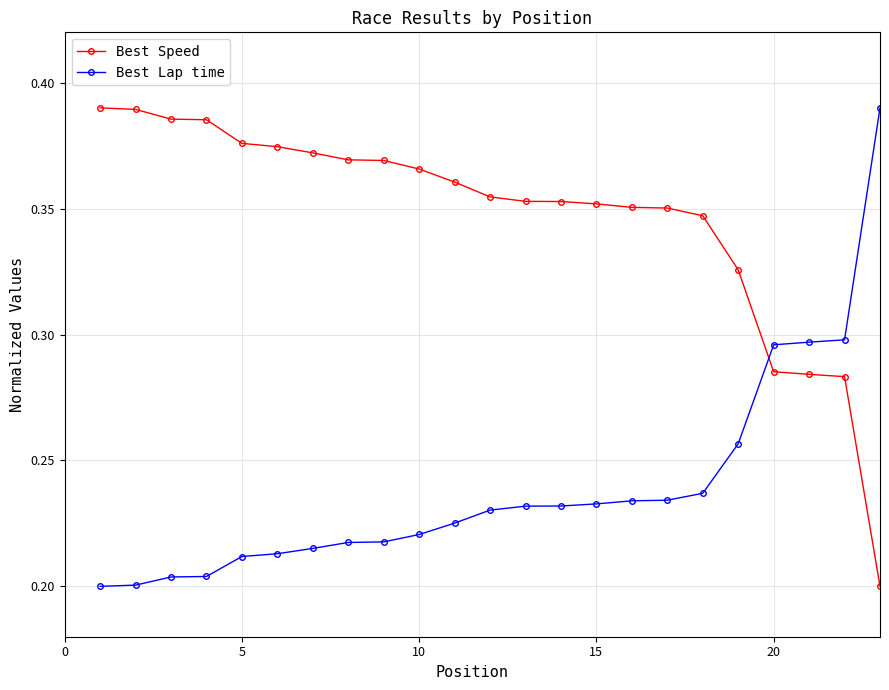

How many lines are shown in the chart?

2